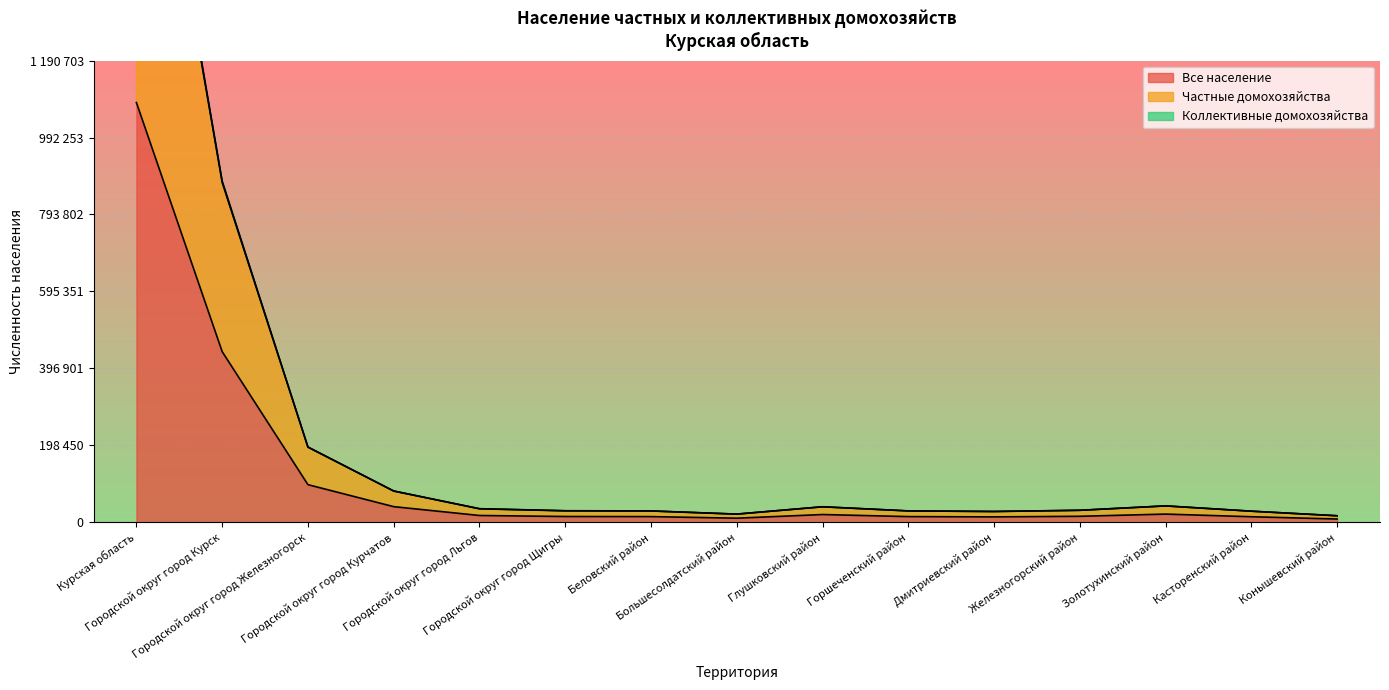

What is the sum of all Частные домохозяйства values?

3639182